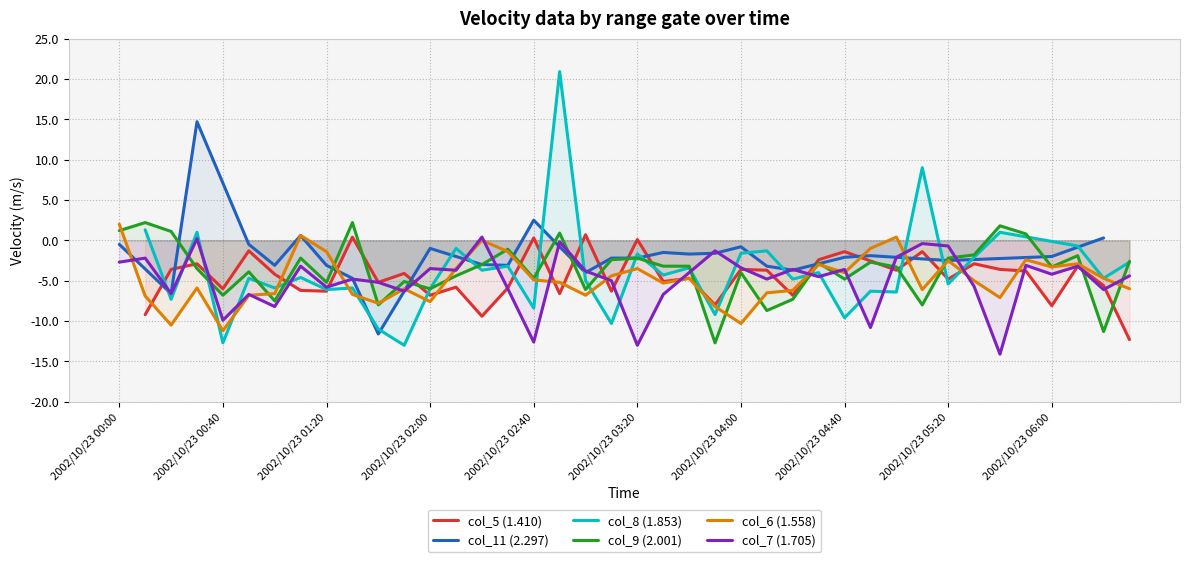

In col_9 (2.001), how many points are higher than both neighbors (excluding endpoints)?

13